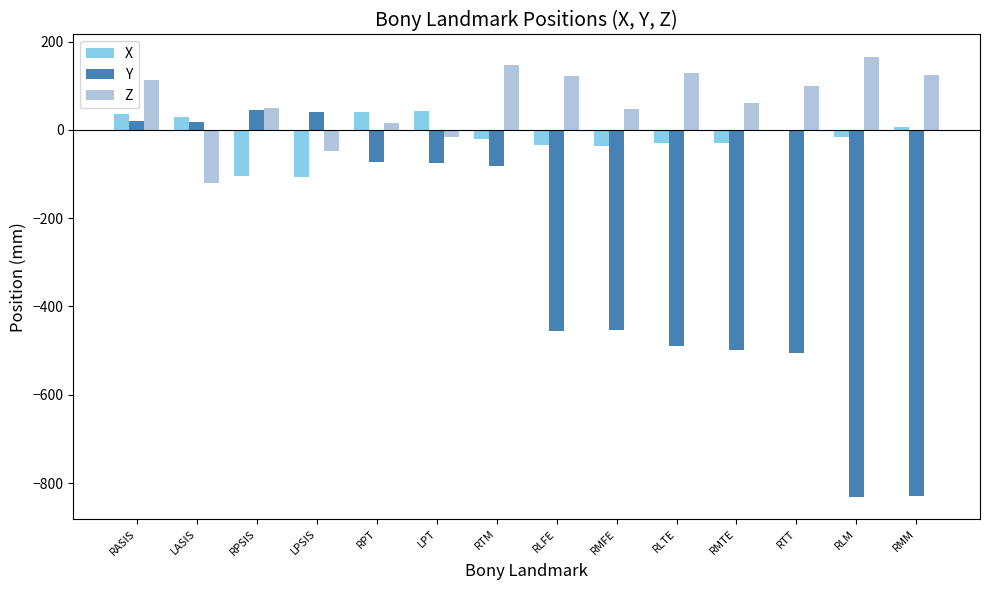

Does the chart contain stacked bars?

No